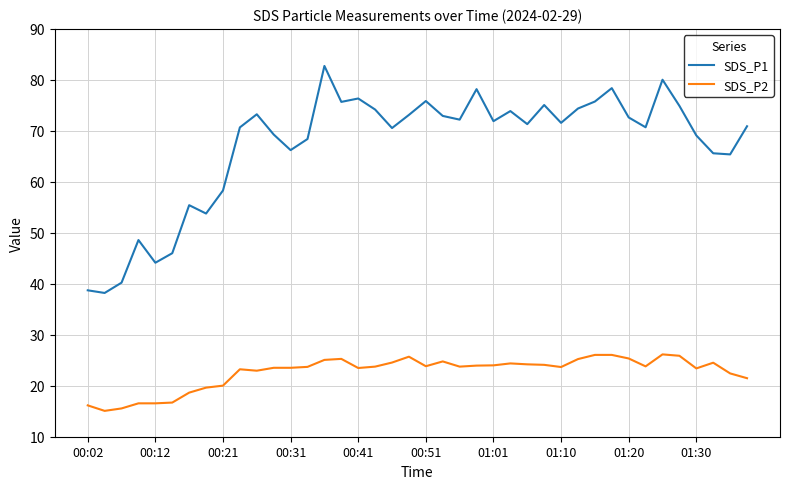

Count the number of data series in this chart.

2